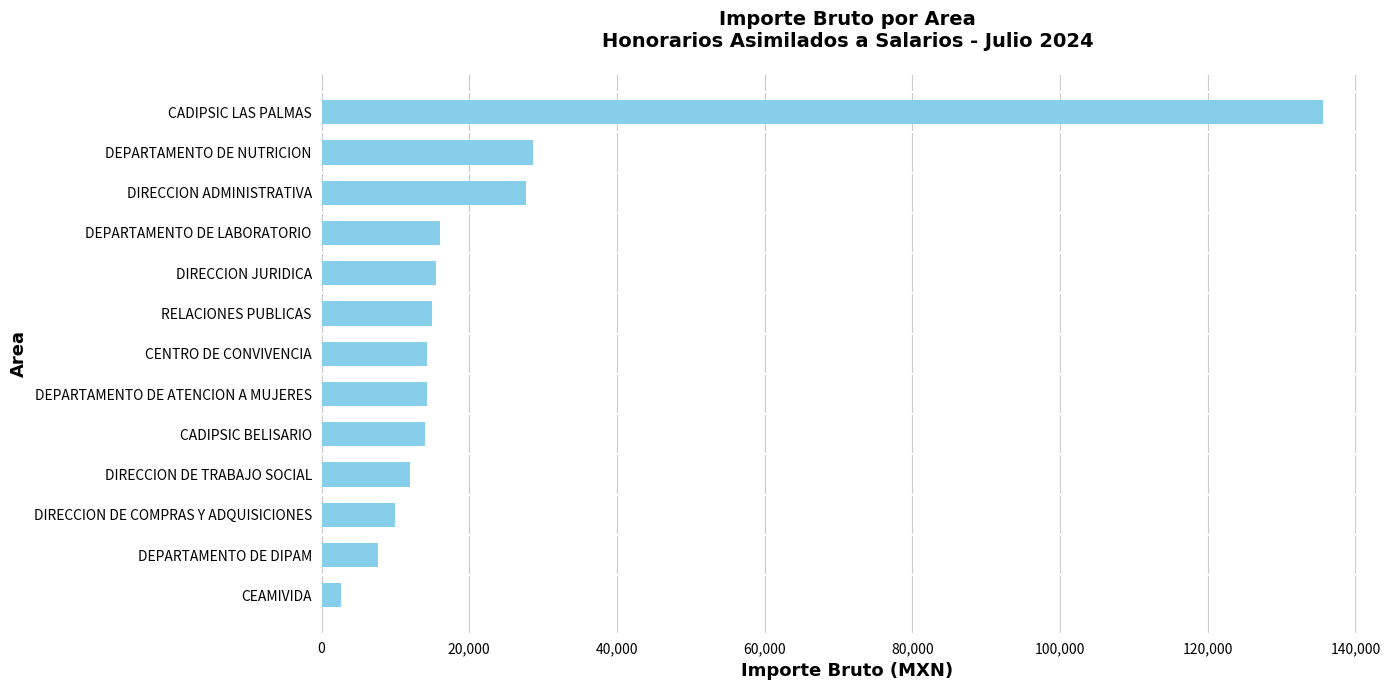

Read the value at DEPARTAMENTO DE ATENCION A MUJERES.

14313.9